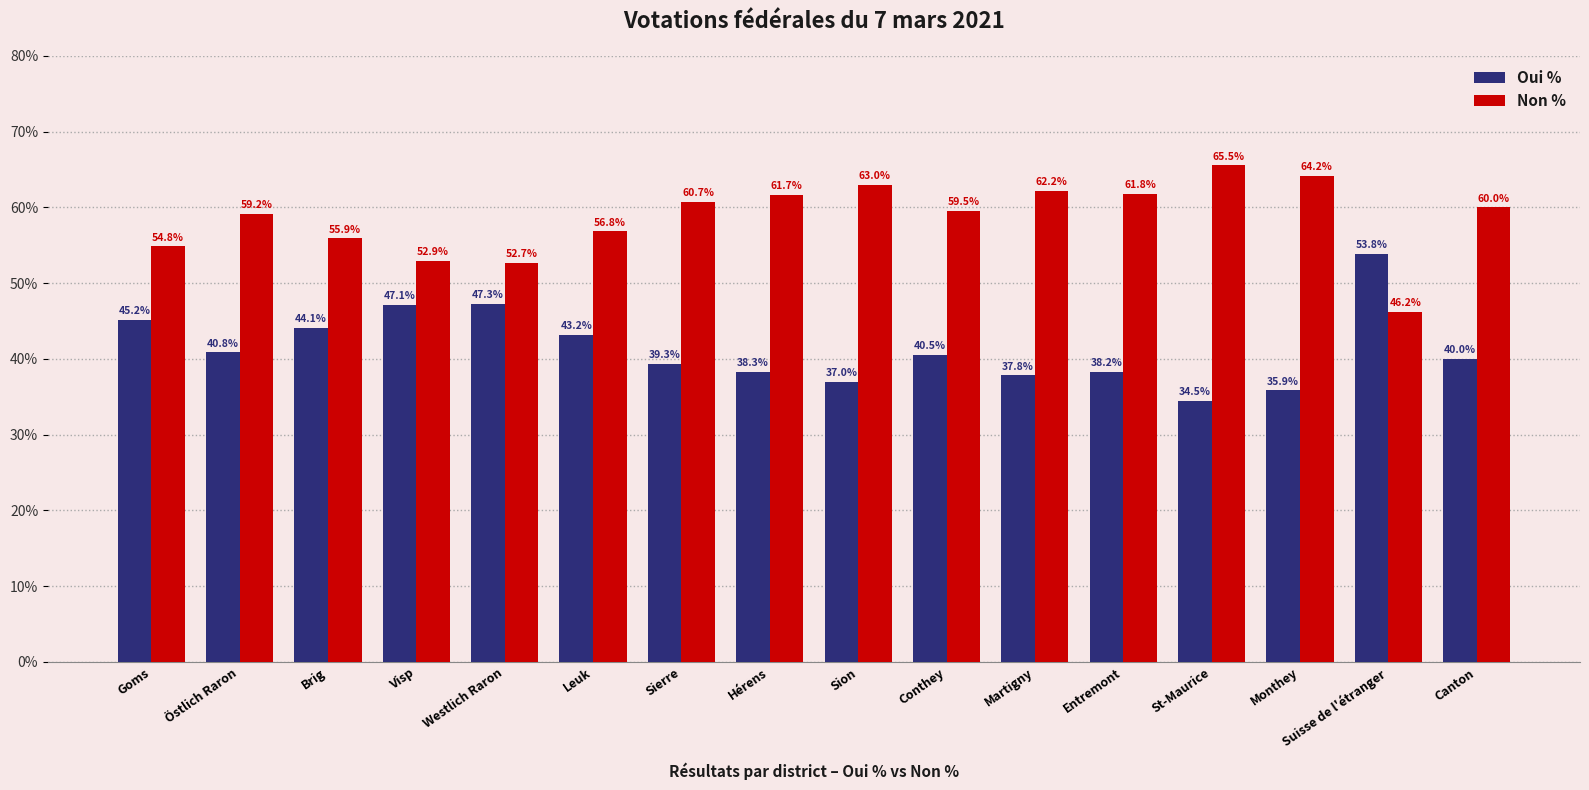

Rank the categories by Oui % value from highest to lowest.

Suisse de l'étranger, Westlich Raron, Visp, Goms, Brig, Leuk, Östlich Raron, Conthey, Canton, Sierre, Hérens, Entremont, Martigny, Sion, Monthey, St-Maurice